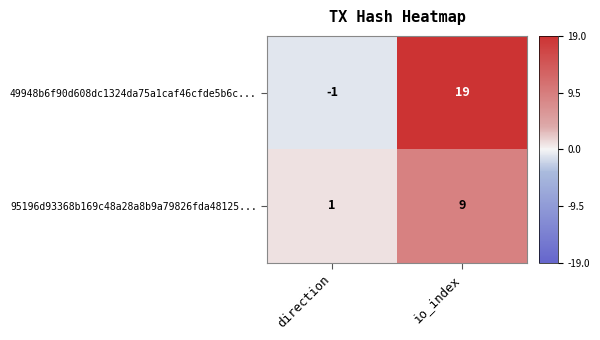

Which label corresponds to the smallest value in the chart?

direction